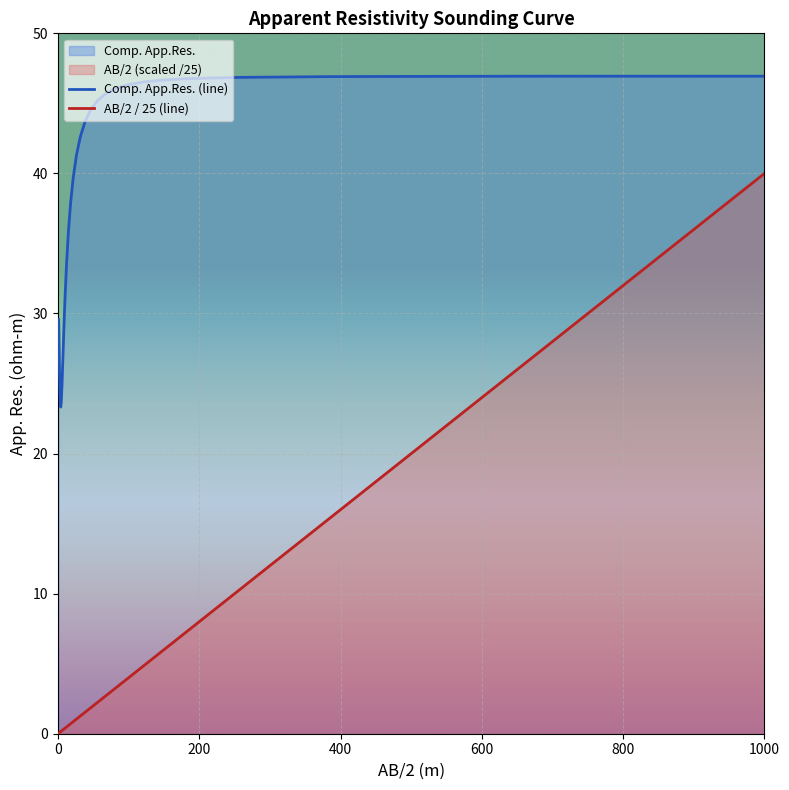

Which series has the largest total across all categories?

Comp. App.Res. (line)